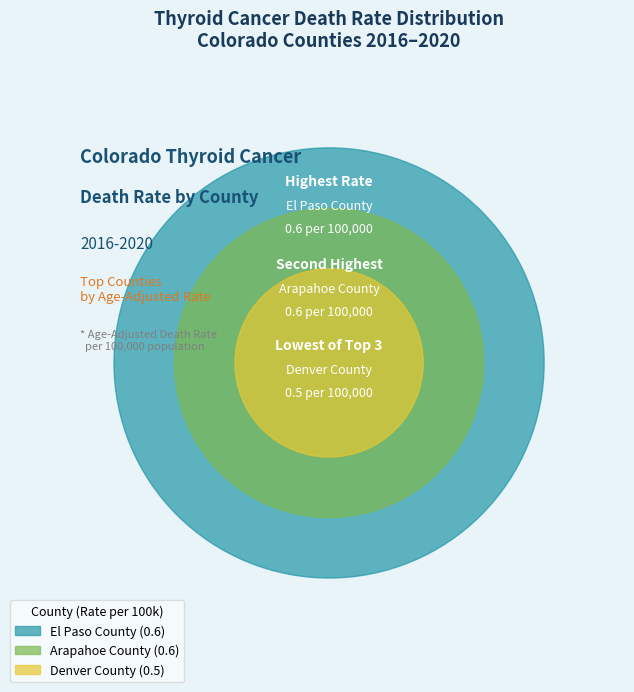

What is the change in value from El Paso County to Denver County?

-0.1